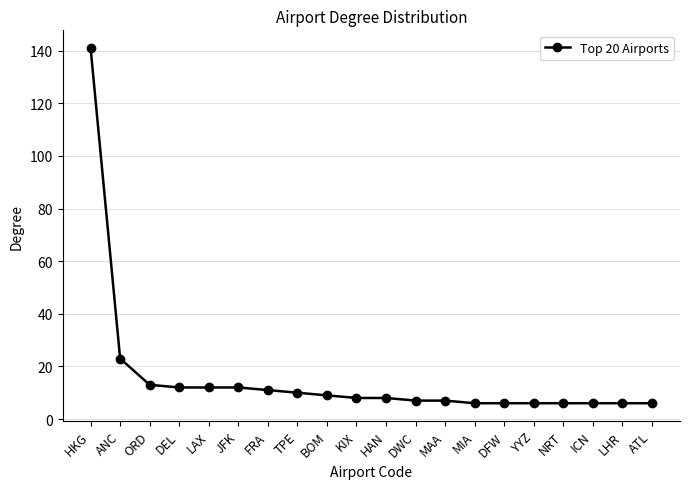

Reading left to right, list all the values displayed in this chart.

HKG=141	ANC=23	ORD=13	DEL=12	LAX=12	JFK=12	FRA=11	TPE=10	BOM=9	KIX=8	HAN=8	DWC=7	MAA=7	MIA=6	DFW=6	YYZ=6	NRT=6	ICN=6	LHR=6	ATL=6